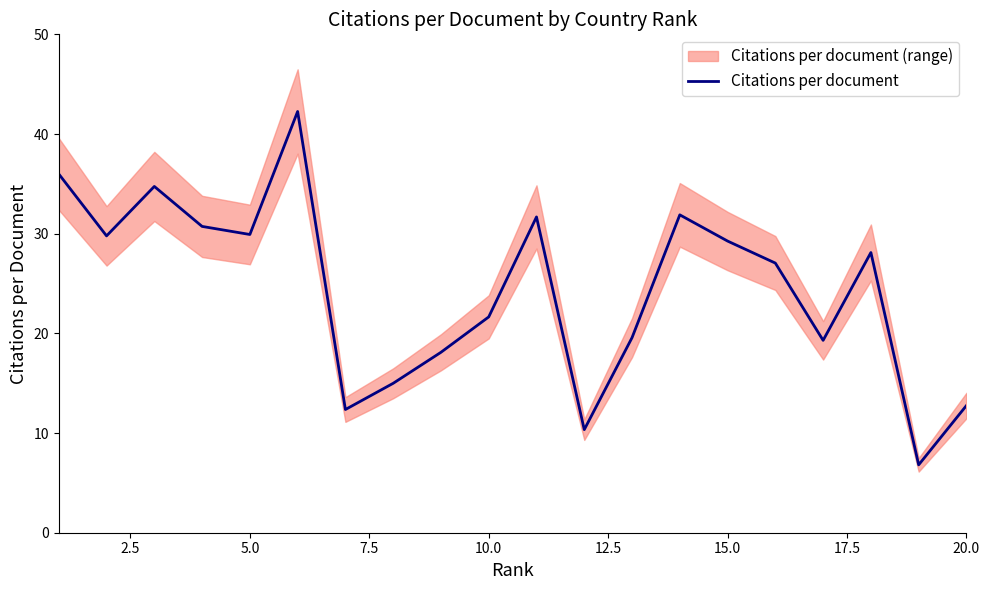

How many points are higher than both their immediate neighbors (excluding endpoints)?

5